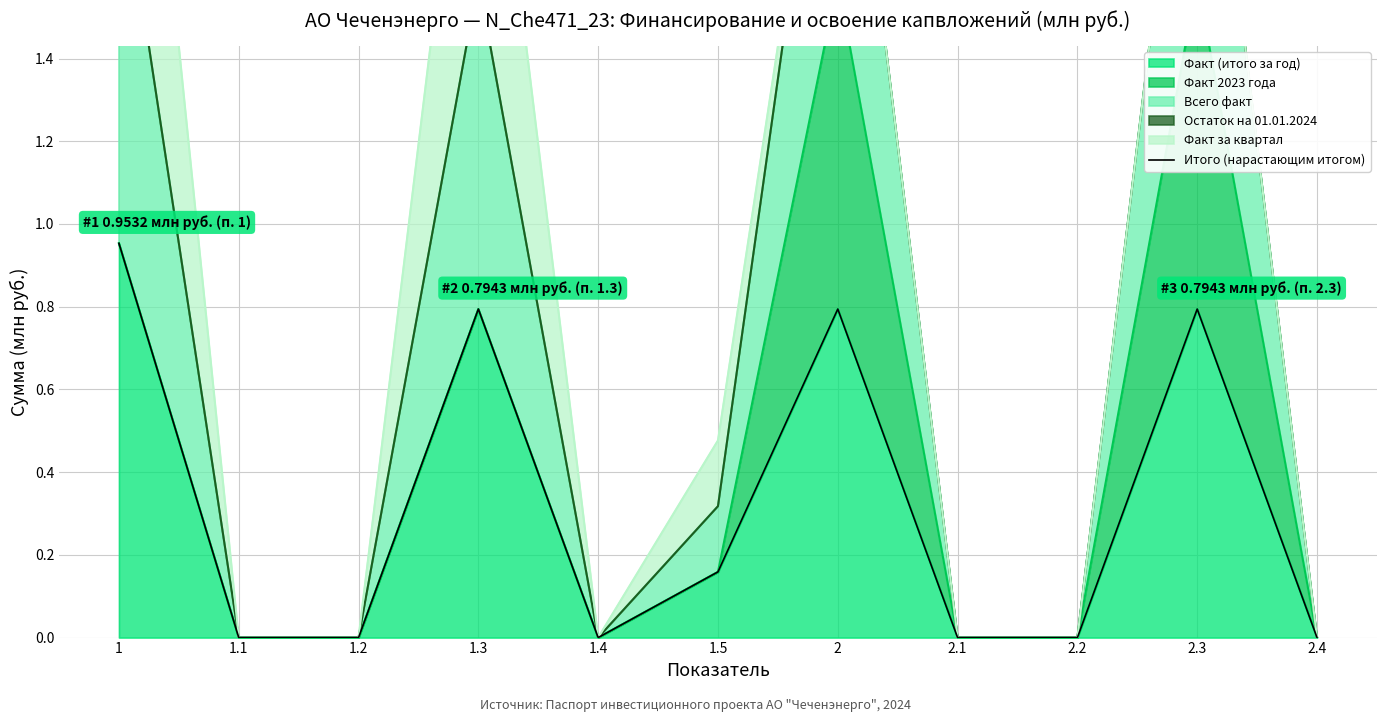

What is the change in value from 1.5 to 2.3?

+0.6